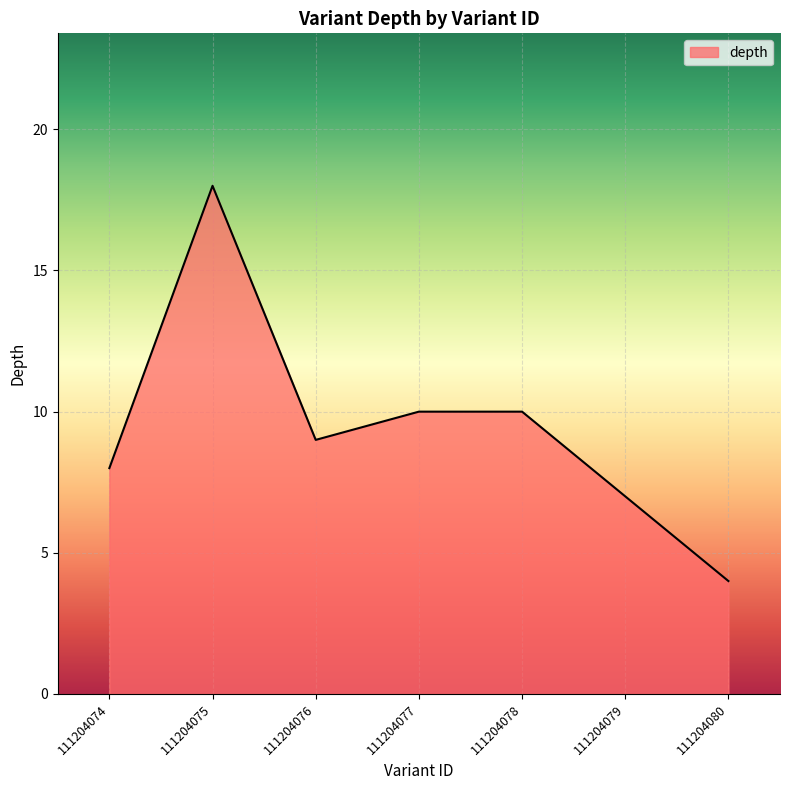

Does the chart display data point markers on the line(s)?

No